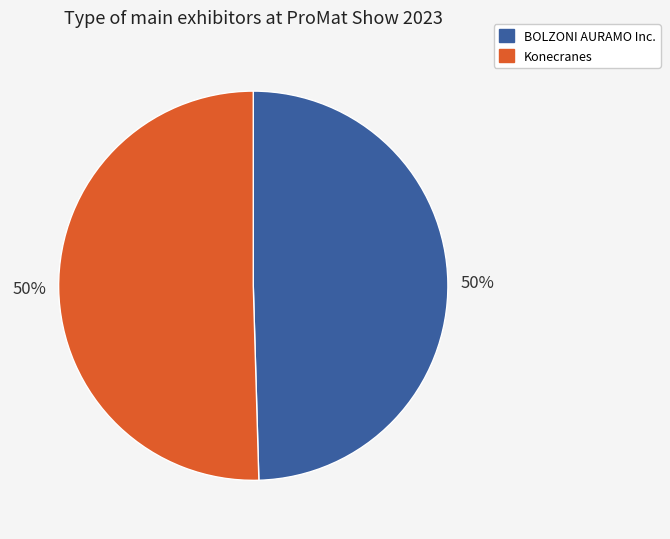

Is the sum of BOLZONI AURAMO Inc. and Konecranes greater than half?

Yes